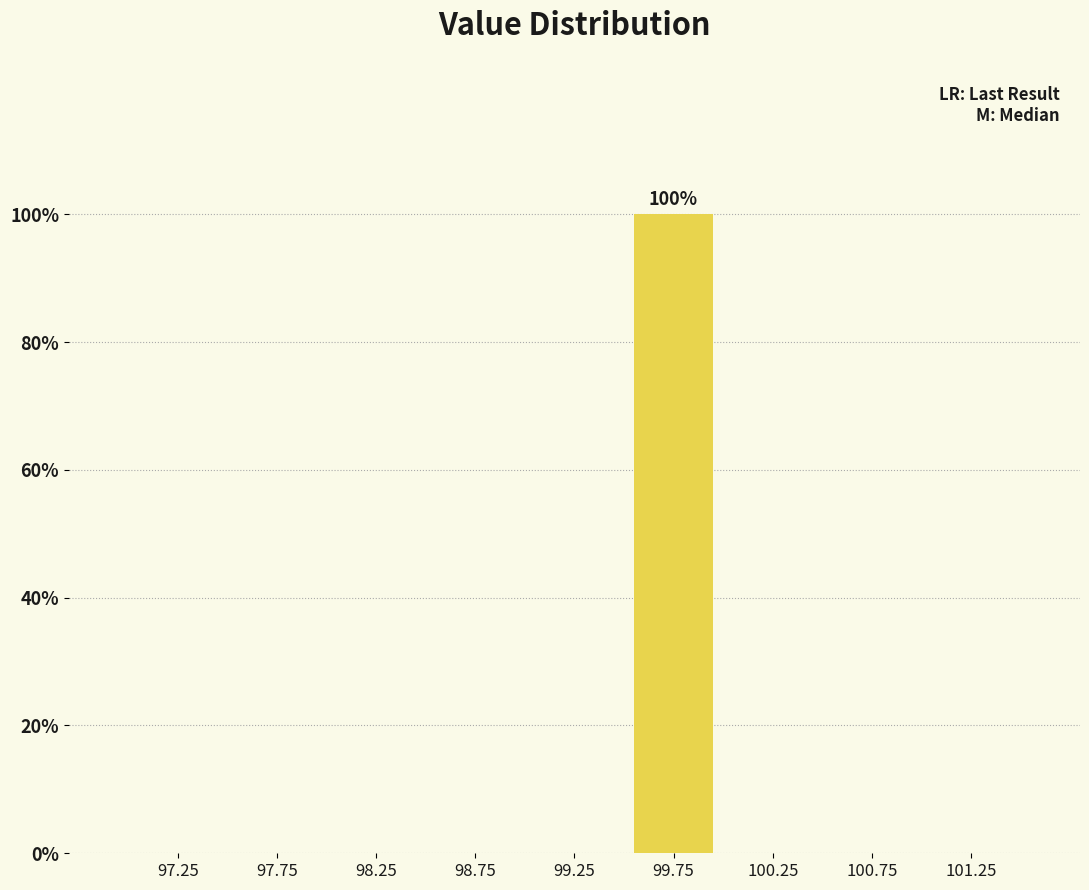

Reading right to left, transcribe all the data shown in this chart.

101.25=0	100.75=0	100.25=0	99.75=100	99.25=0	98.75=0	98.25=0	97.75=0	97.25=0